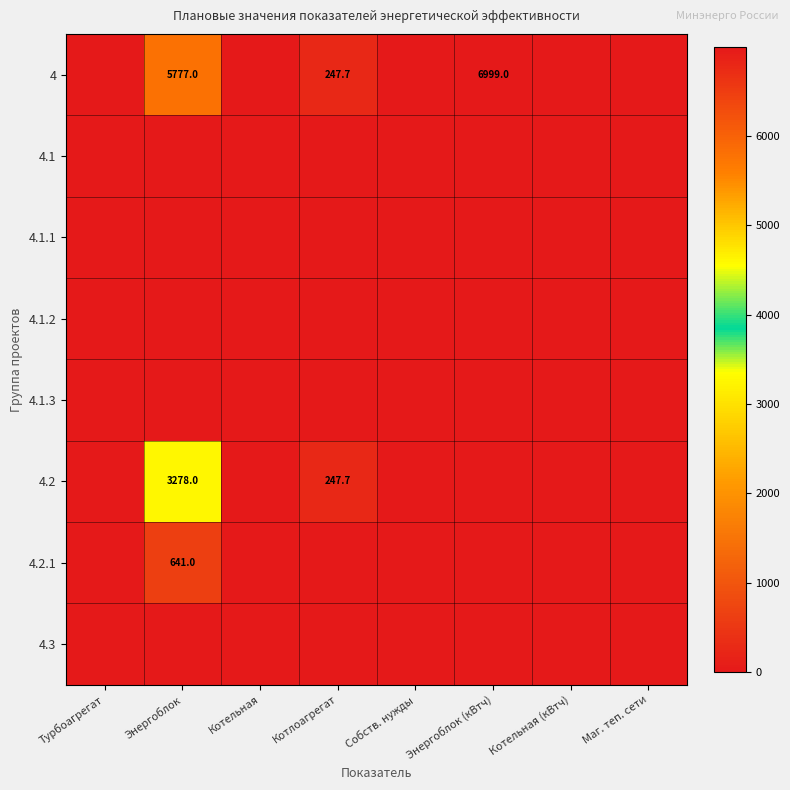

Which label corresponds to the smallest value in the chart?

Турбоагрегат